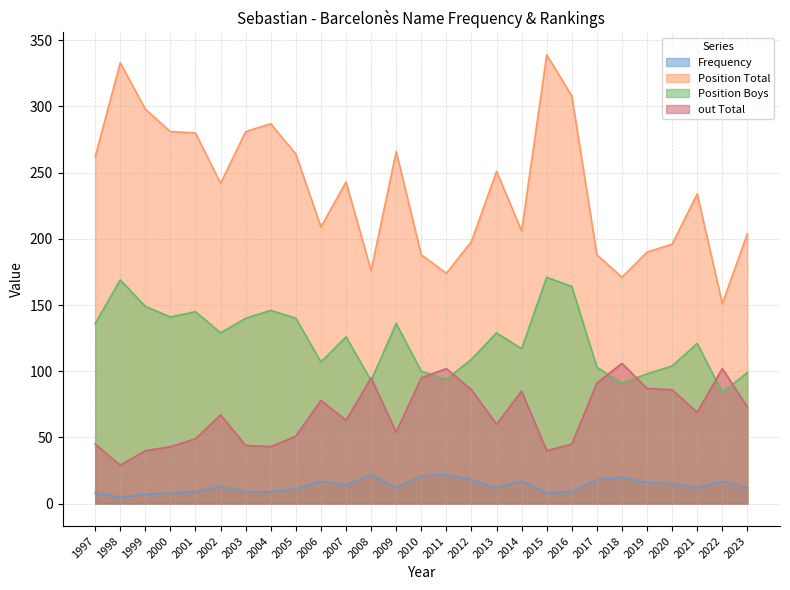

Which series changed the most between 1997 and 2010?

Position Total